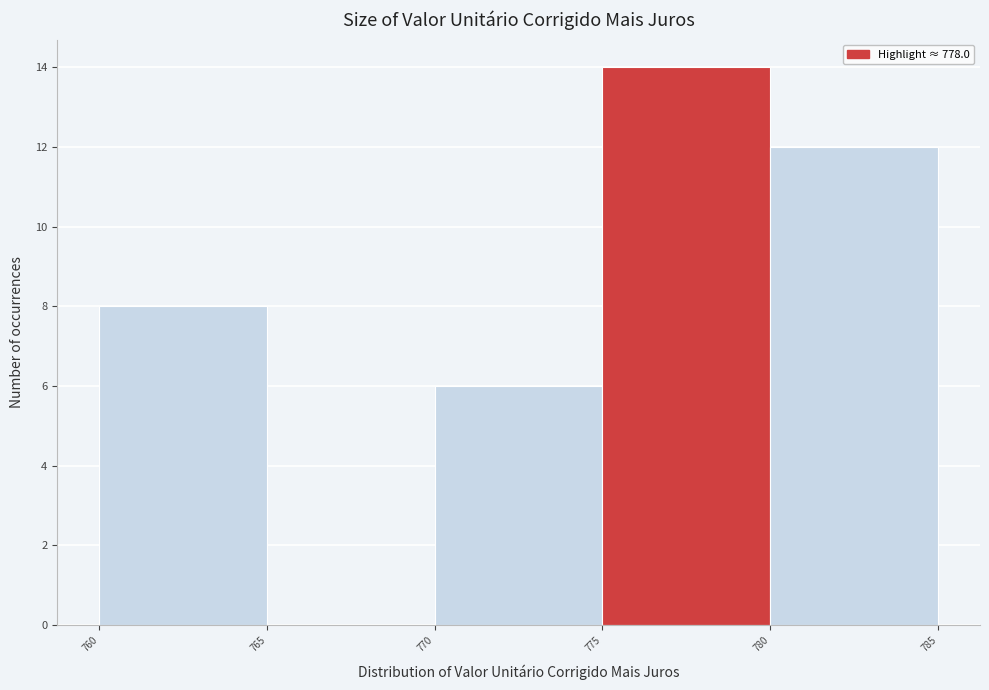

How tall is the bar that spans 770 to 775 on the x-axis? The values are not printed on the chart, so give them approximately, as read against the axis.

6